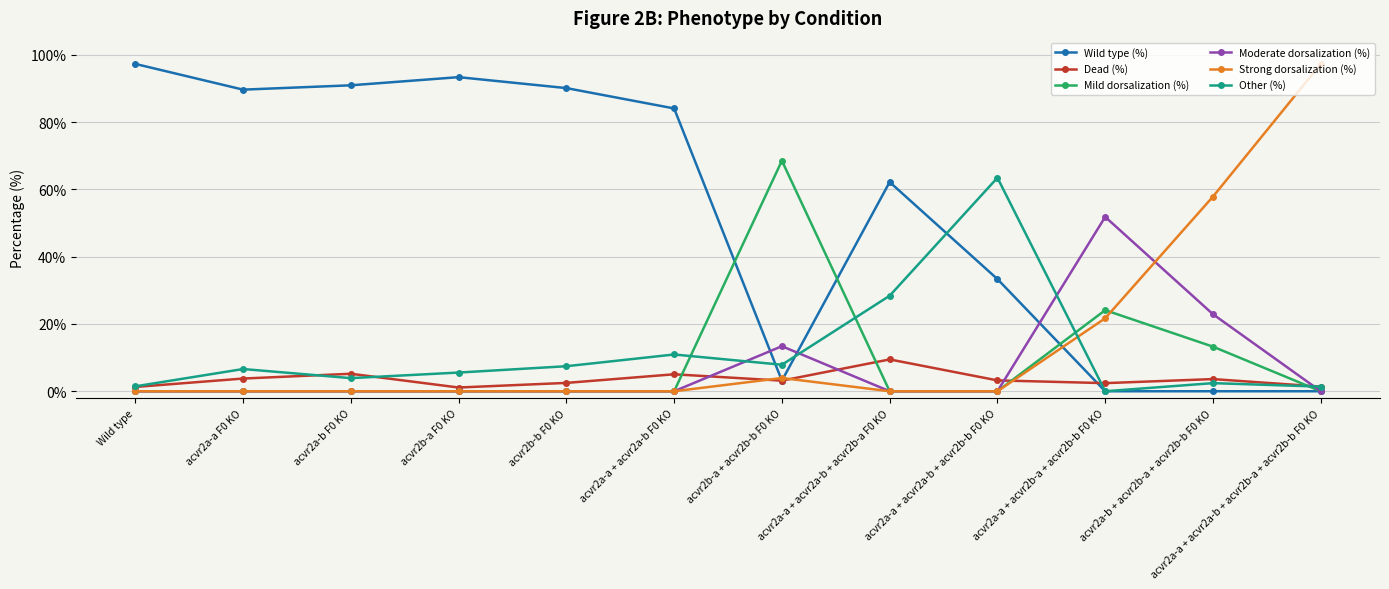

How many intersections are there between Mild dorsalization (%) and Other (%)?

4